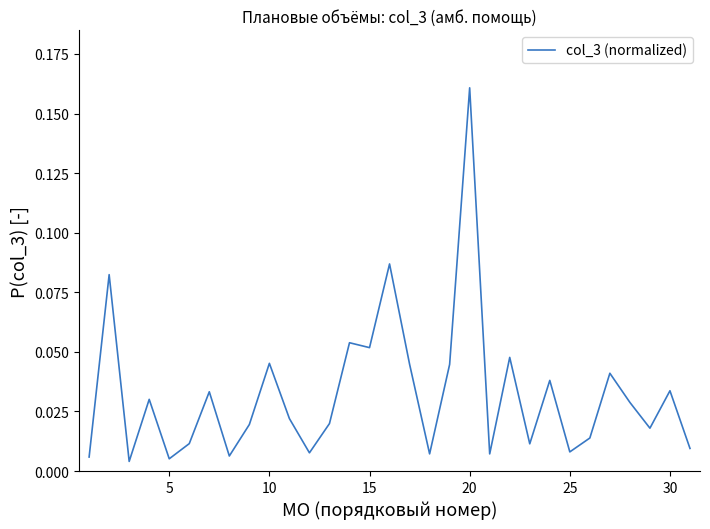

Which category has the highest value across all series?

20